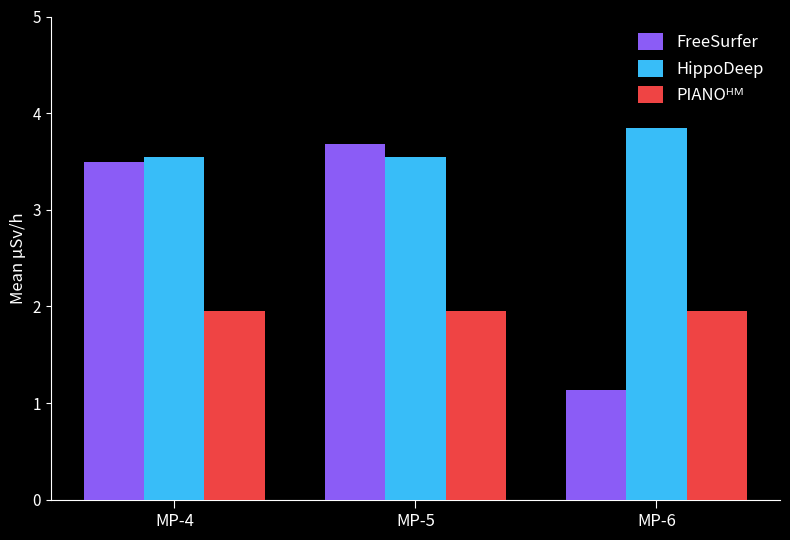

Which series changed the most between MP-4 and MP-6?

FreeSurfer